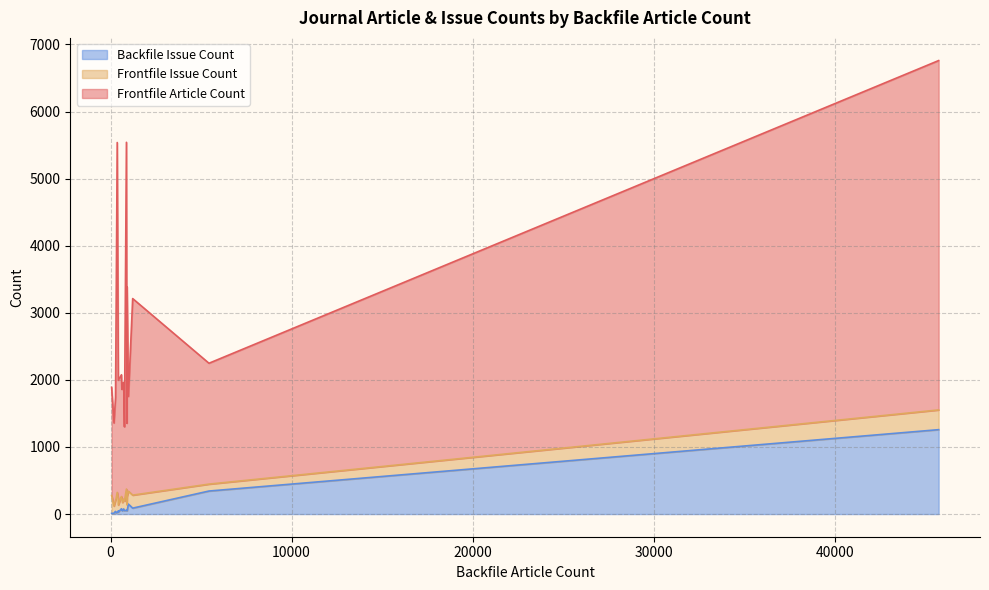

At which category is the sum across all series the highest?

45727